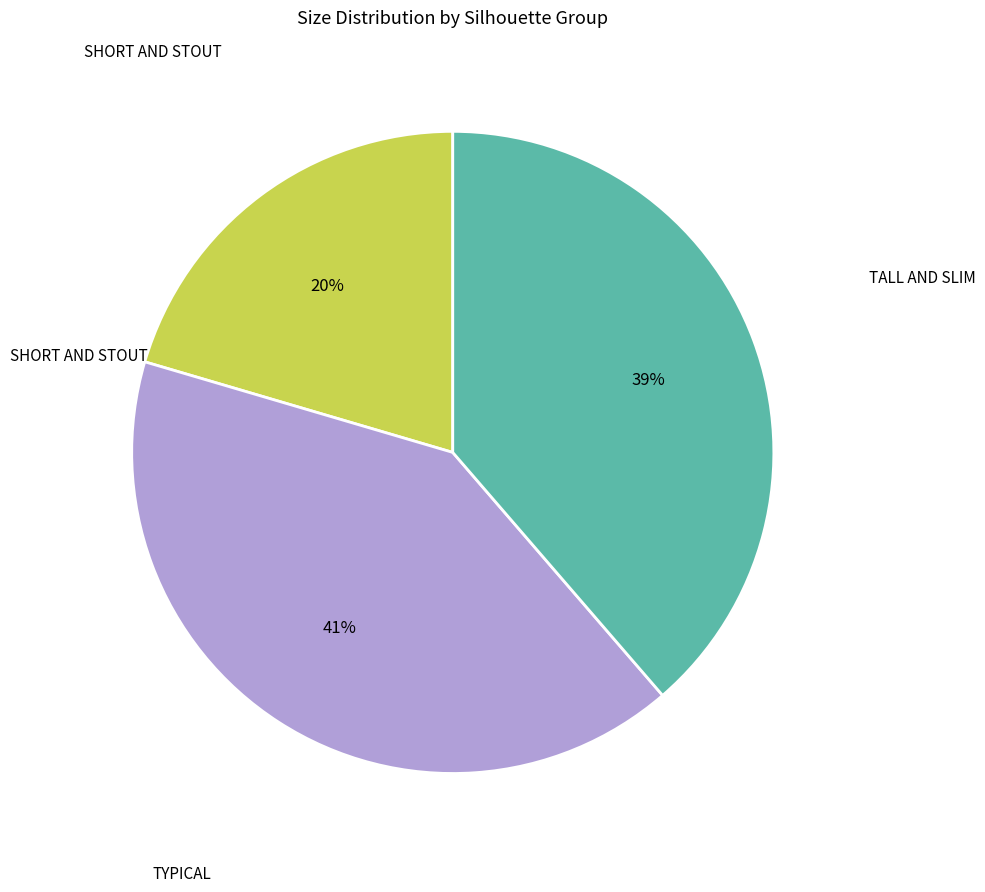

To the nearest percent, what is the average slice percentage?

33%